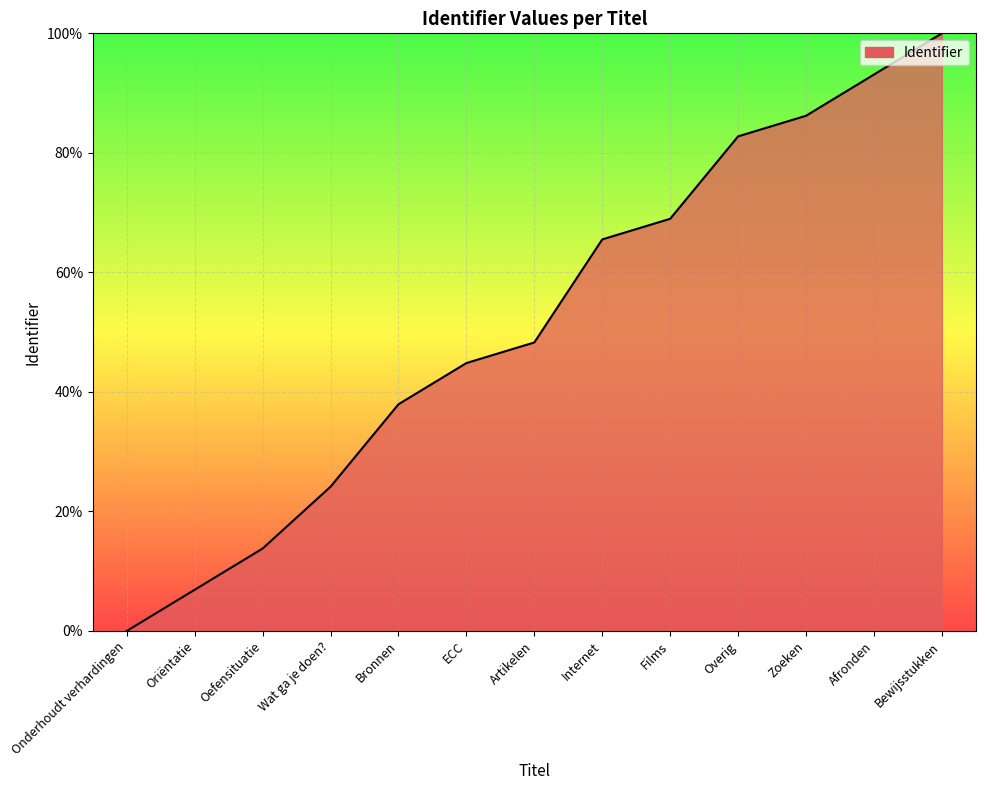

Reading left to right, what are all the values shown in this chart?

0.0	6.9	13.8	24.1	37.9	44.8	48.3	65.5	69.0	82.8	86.2	93.1	100.0